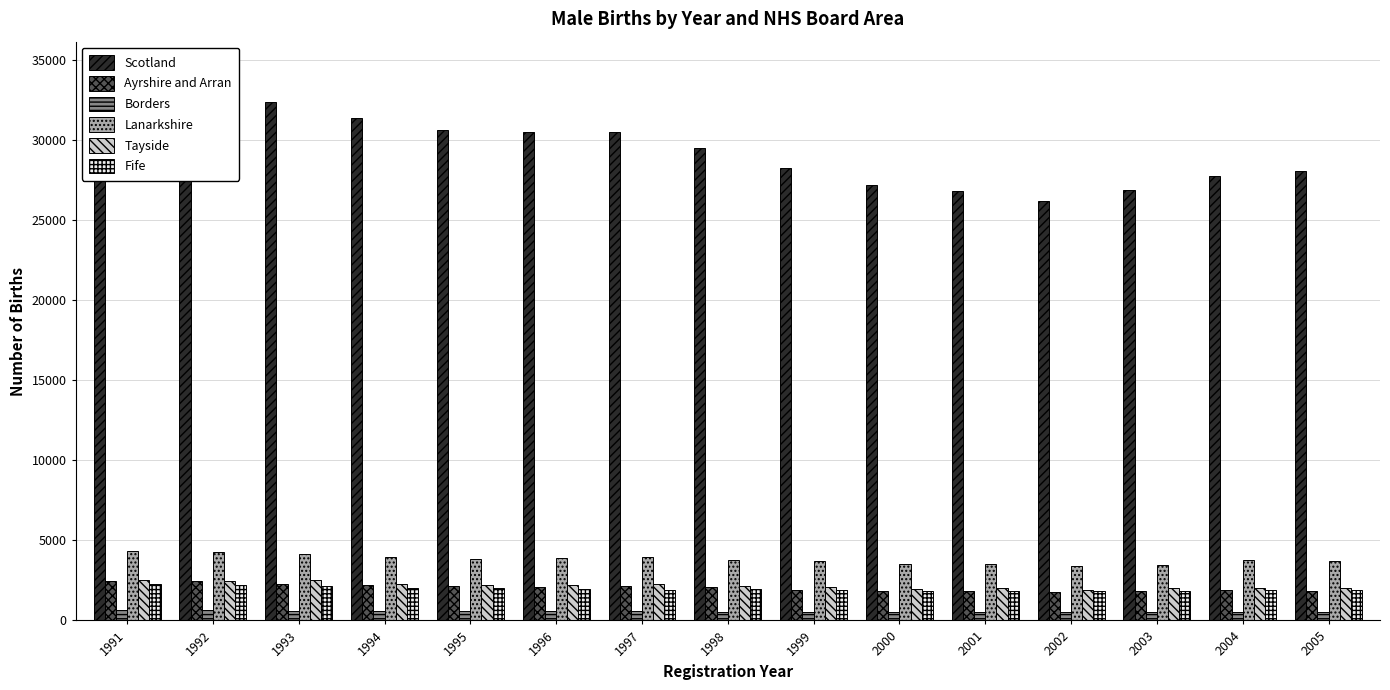

What is the difference between the Tayside values at 1995 and 1994?

83